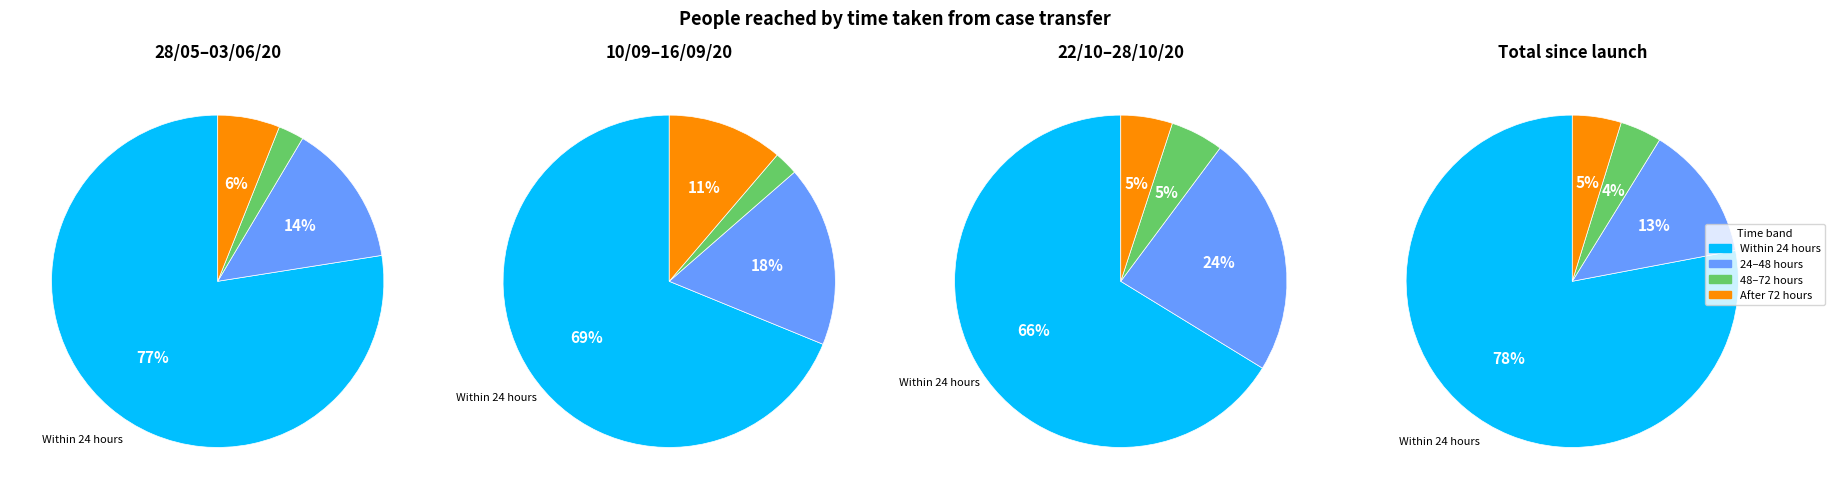

To the nearest percent, what is the average slice percentage?

25%